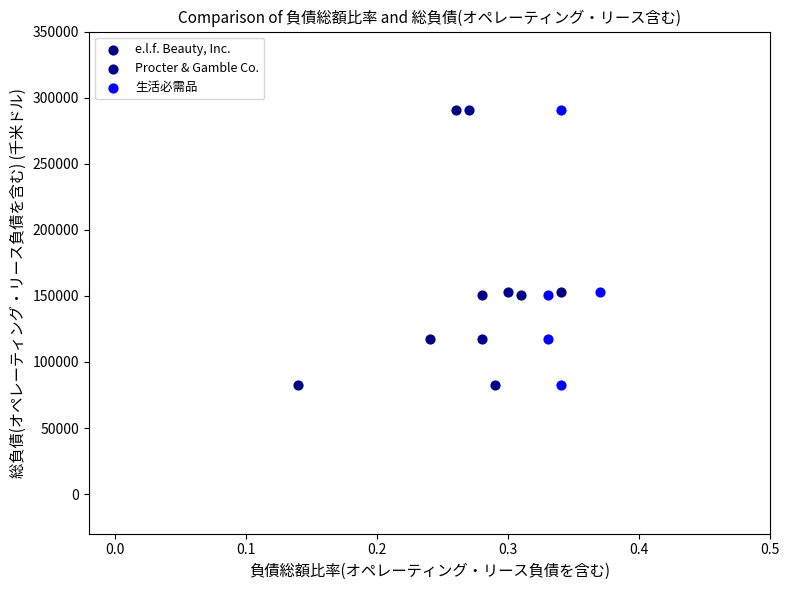

What are all the series names shown in the legend?

e.l.f. Beauty, Inc., Procter & Gamble Co., 生活必需品